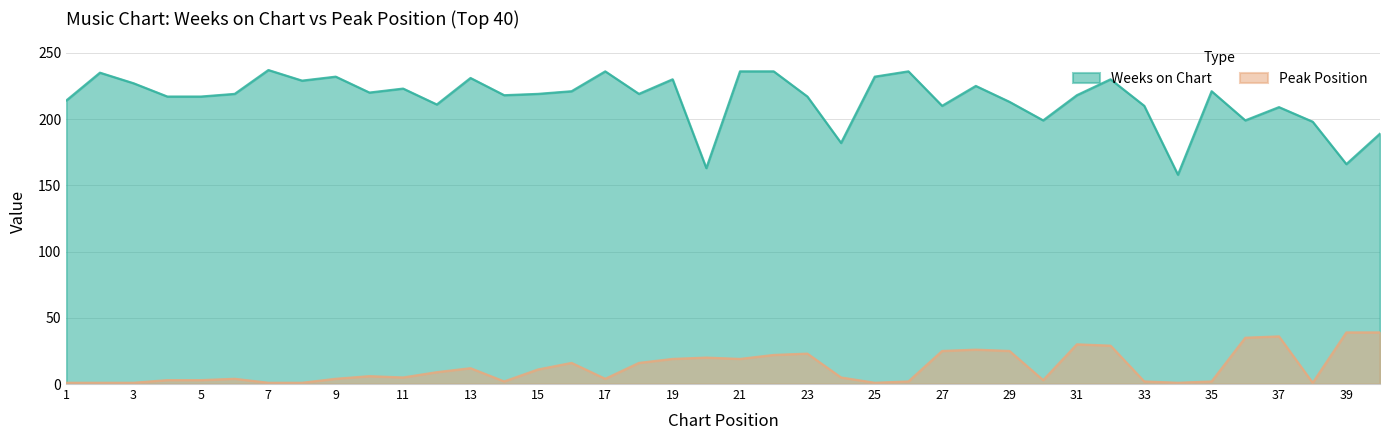

Does the chart have visible grid lines?

Yes